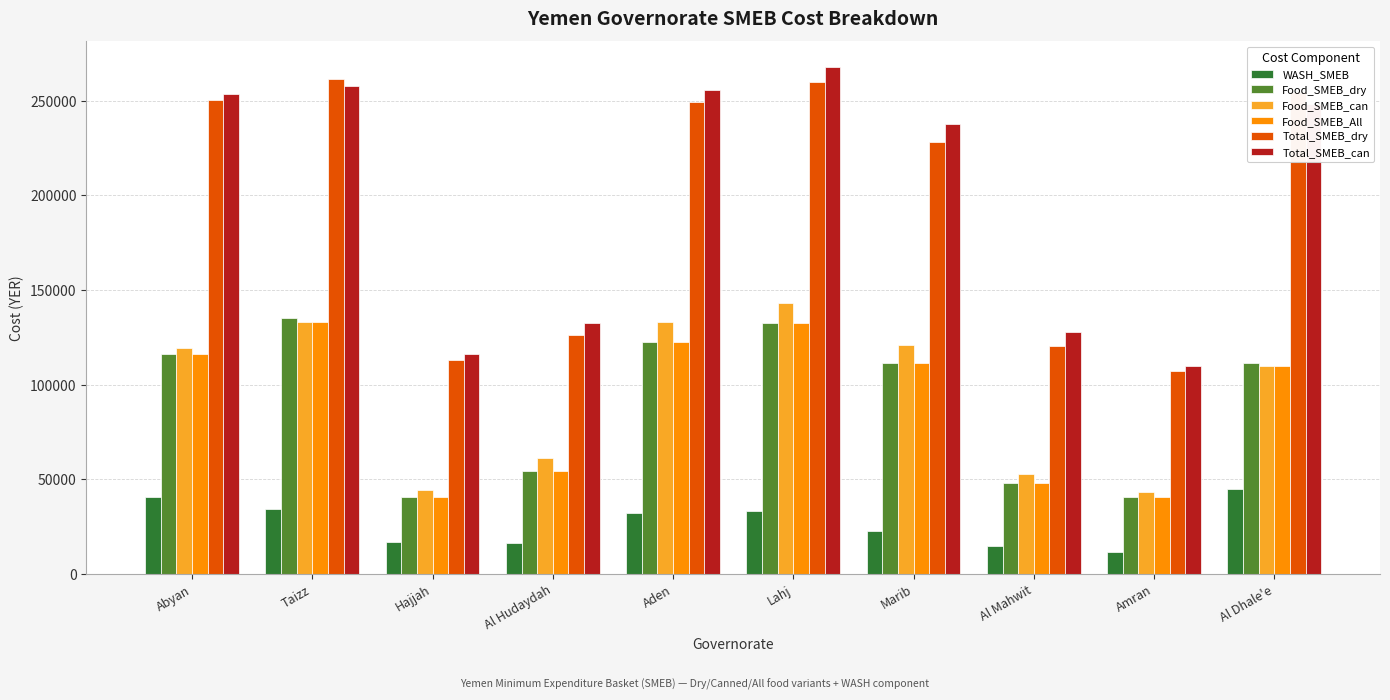

At how many categories does at least one series exceed 112458?

9